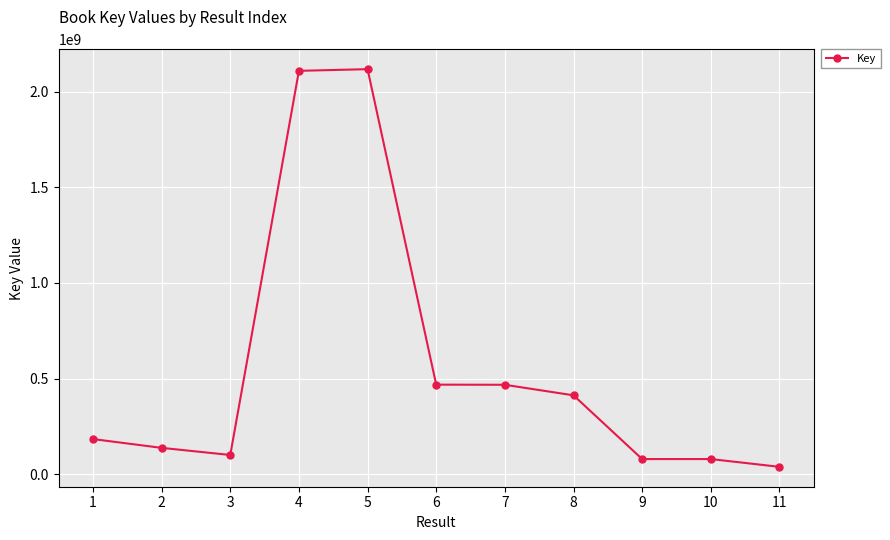

What is the greatest value displayed?

2117312553